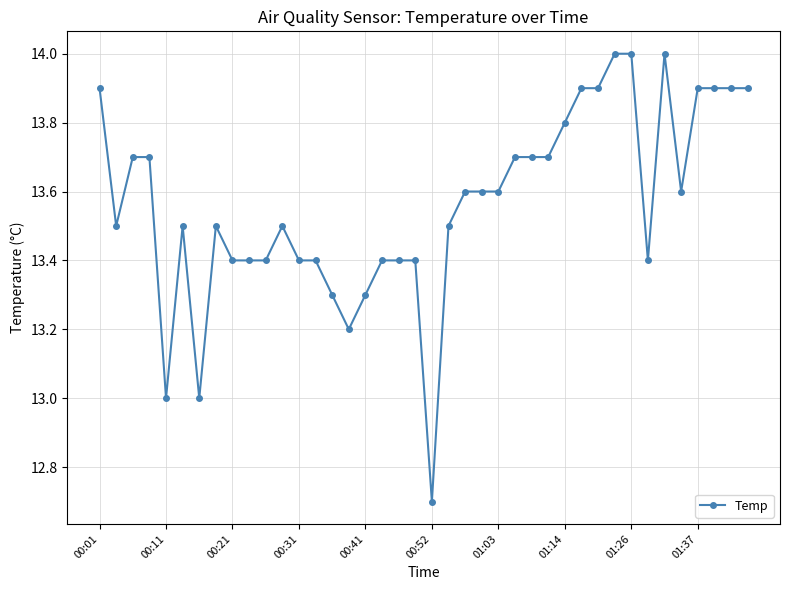

What is the maximum value shown in the chart?

14.0